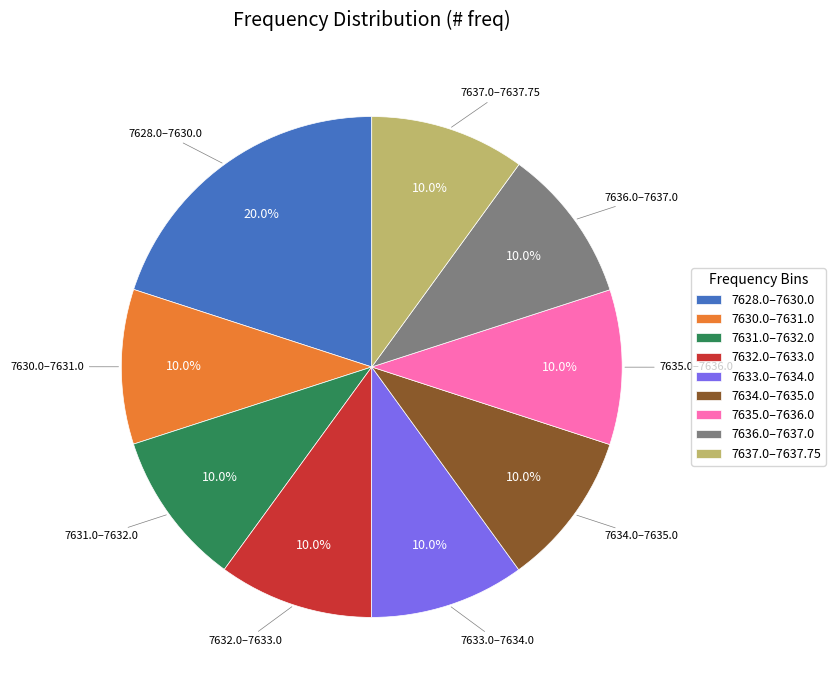

How much of the chart is everything except 7636.0–7637.0?

90.0%